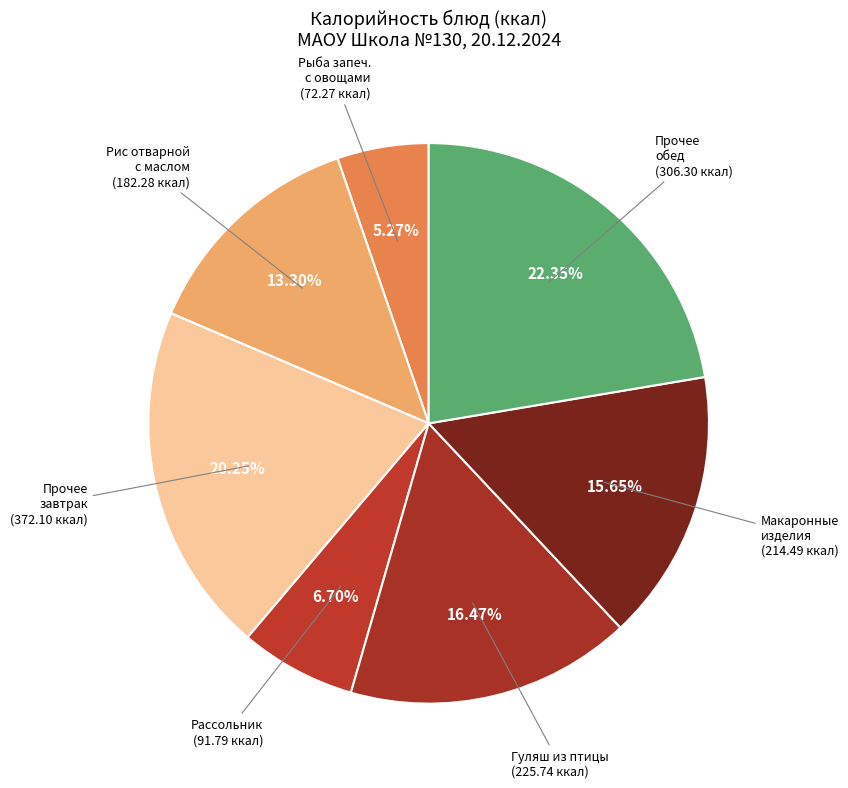

How many segments does this pie chart have?

7